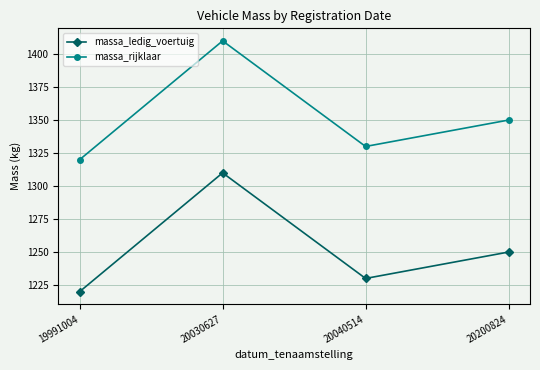

The value of massa_ledig_voertuig at 19991004 is 1220. True or false?

True